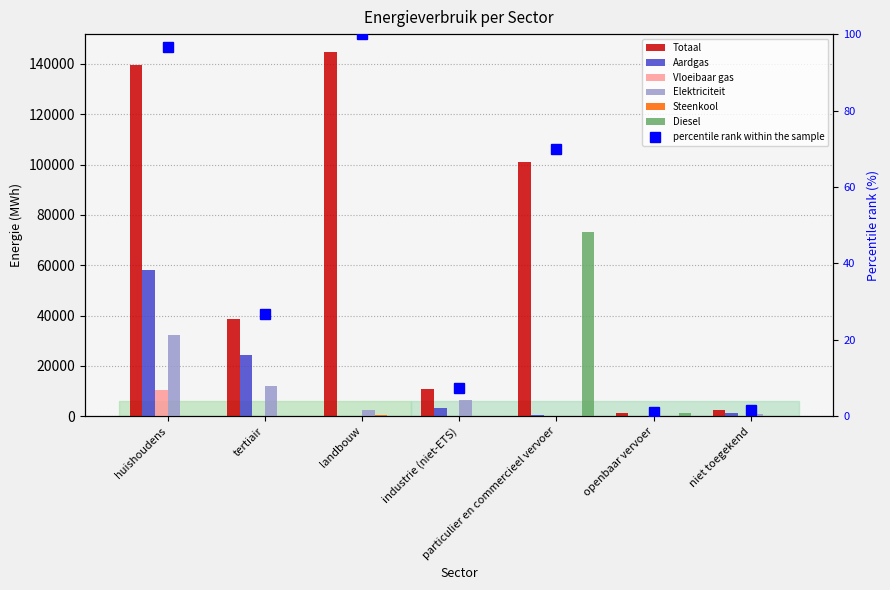

List the labels in order of Totaal value, largest first.

landbouw, huishoudens, particulier en commercieel vervoer, tertiair, industrie (niet-ETS), niet toegekend, openbaar vervoer